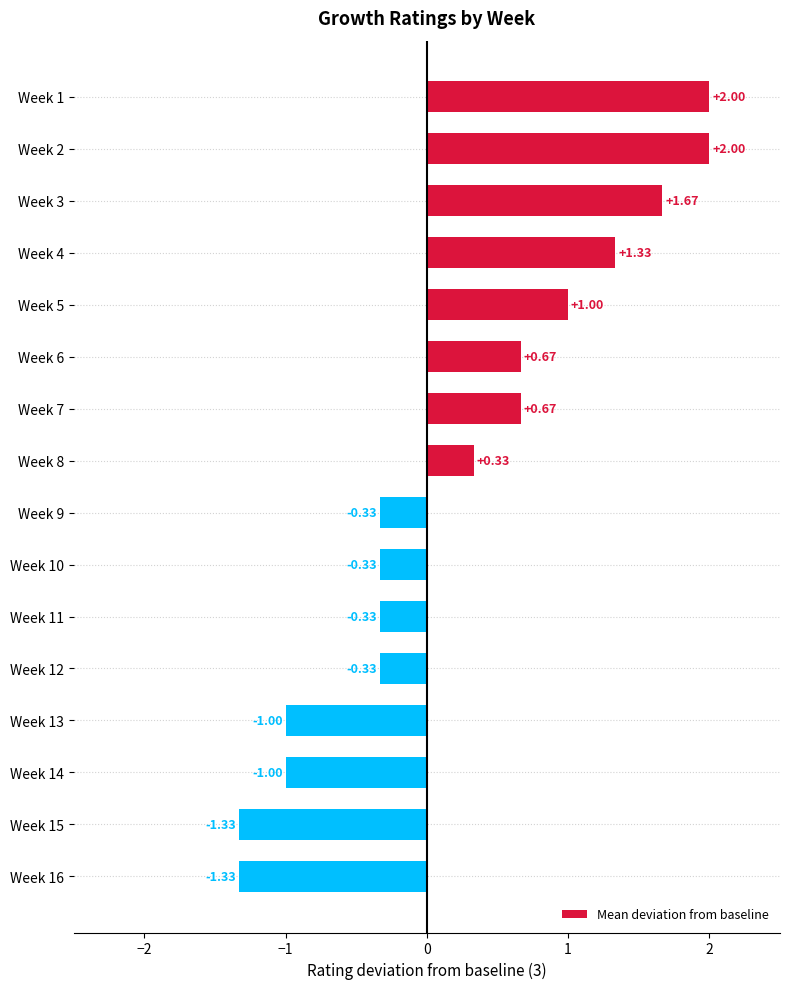

What is the sum of all values?

3.7